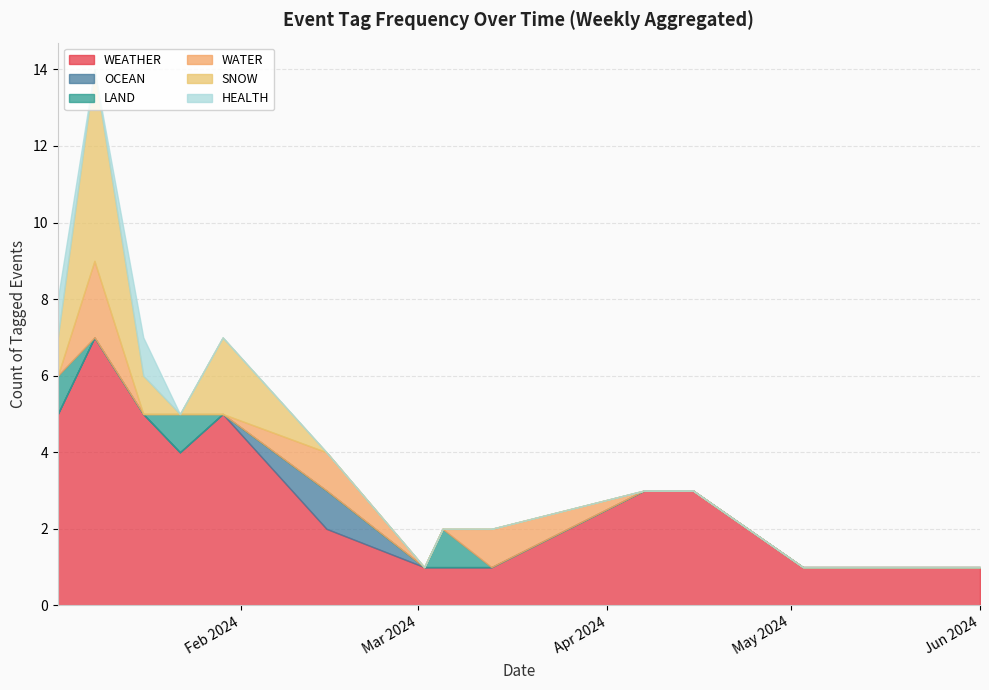

Rank the categories by HEALTH value from lowest to highest.

0, 1, 3, 4, 5, 6, 7, 8, 9, 10, 11, 12, 14, 15, 16, 17, 18, 19, 20, 21, 22, 23, 24, 25, 26, 27, 28, 29, 30, 31, 32, 33, 34, 35, 36, 37, 38, 39, 2, 13